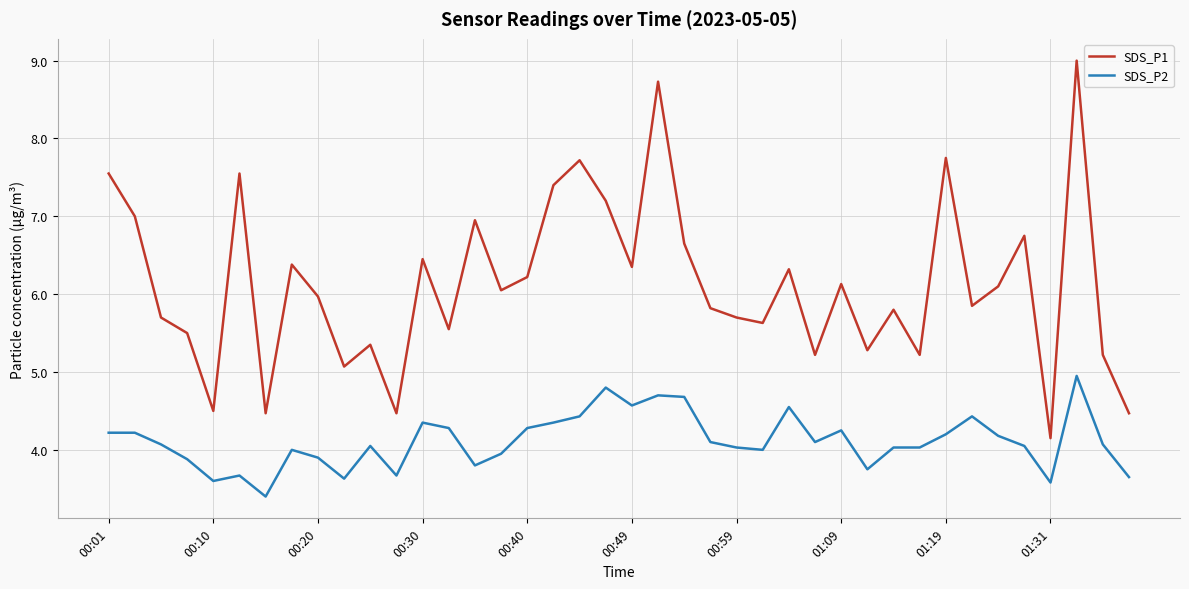

Rank the series by their average value, from lowest to highest.

SDS_P2, SDS_P1